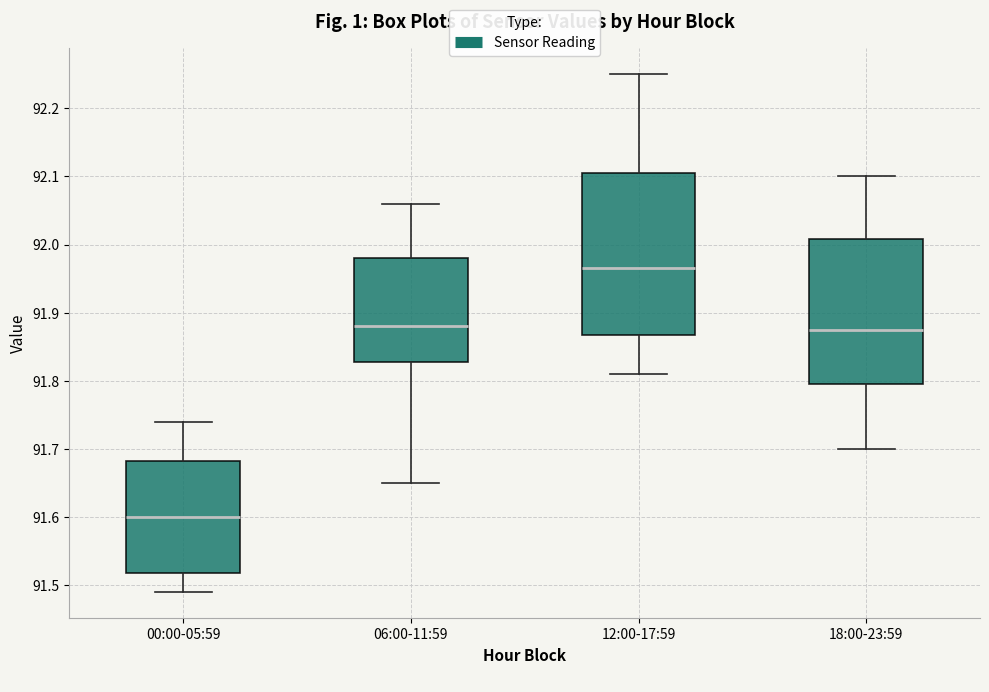

Where is the upper edge of the box for 12:00-17:59 on the y-axis? The values are not printed on the chart, so give them approximately, as read against the axis.

92.11